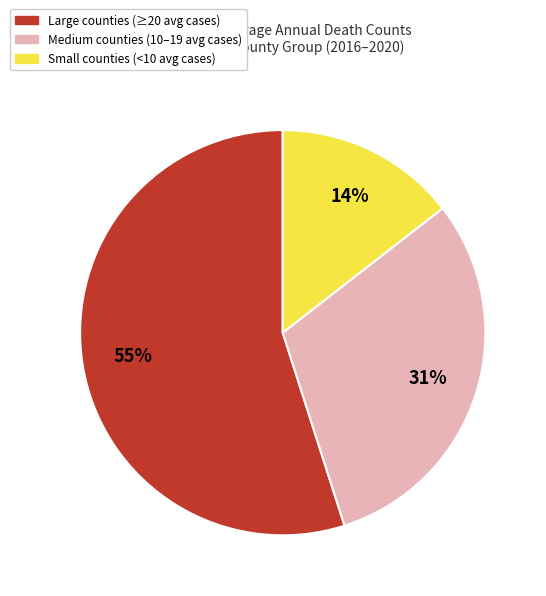

Is the sum of Large counties (≥20 avg cases) and Small counties (<10 avg cases) greater than half?

Yes